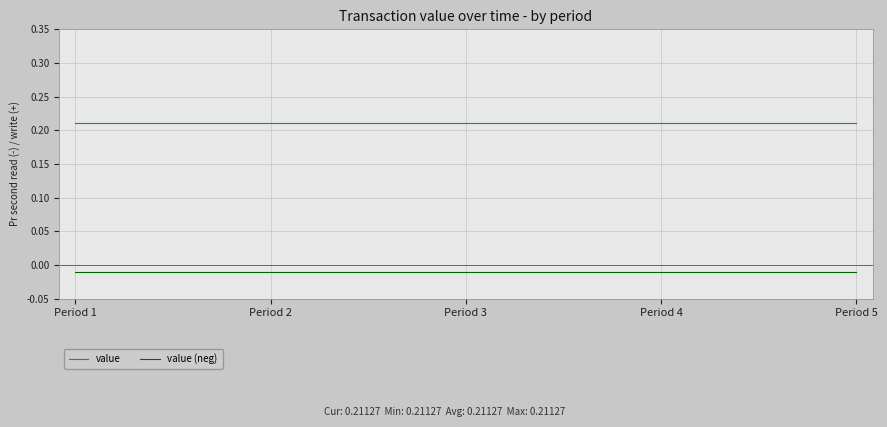

Rank the series by their average value, from highest to lowest.

value, value (neg)